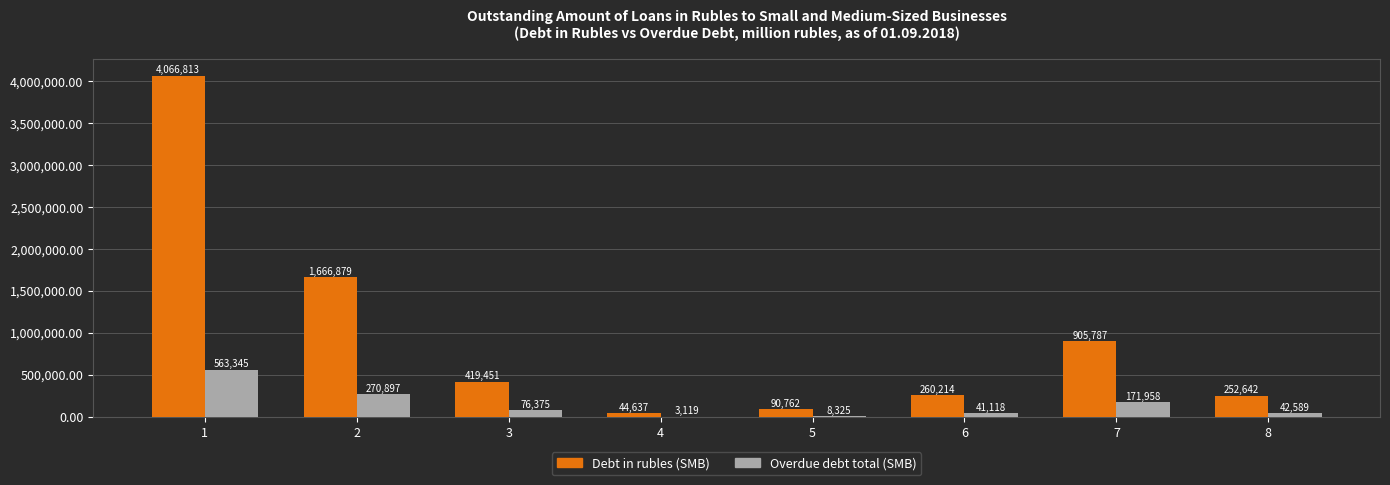

How many groups of bars are there?

8